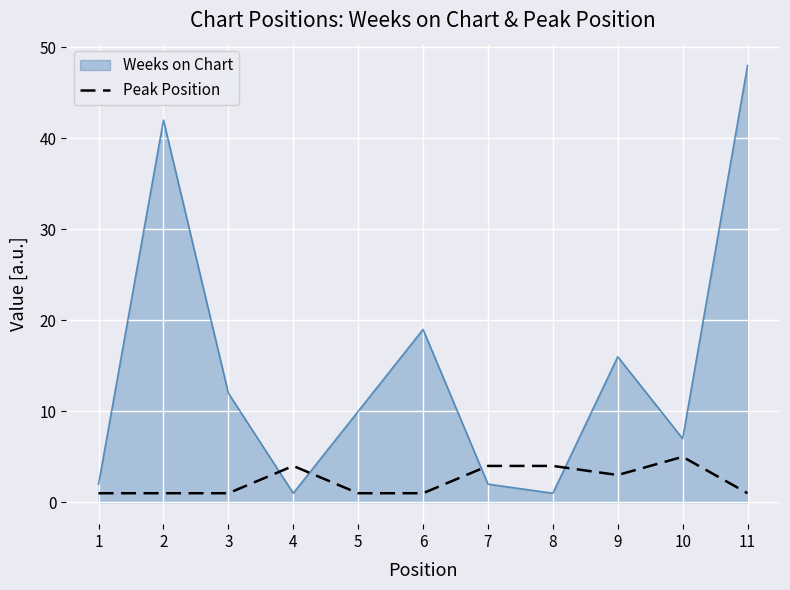

Rank the series by their average value, from highest to lowest.

Weeks on Chart, Peak Position